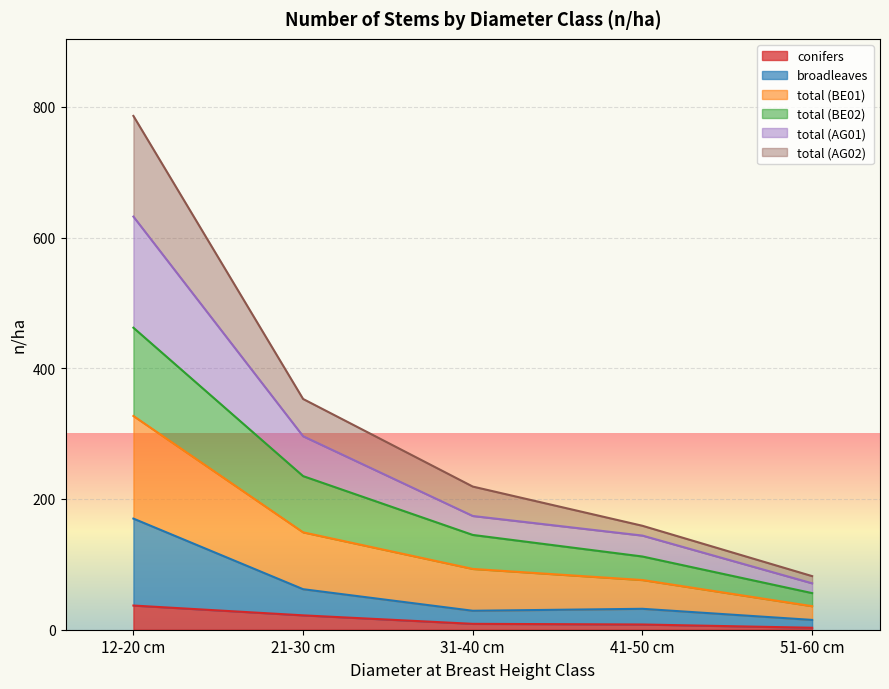

What is the difference between the maximum and second lowest values in the conifers series?

29